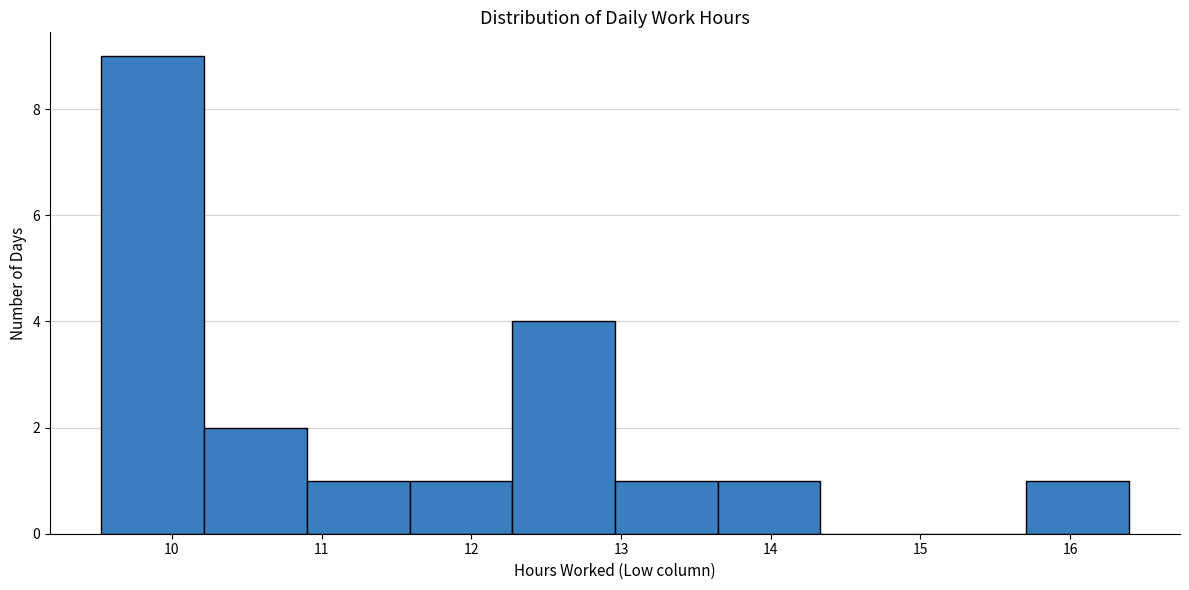

Reading left to right, list every bar in this chart as the range it spans on the x-axis followed by its height. Neither the bar edges nor the heights are printed on the chart, so give them approximately, as read against the axes.

9.5 to 10.2: 9
10.2 to 10.9: 2
10.9 to 11.6: 1
11.6 to 12.3: 1
12.3 to 13.0: 4
13.0 to 13.6: 1
13.6 to 14.3: 1
14.3 to 15.0: 0
15.0 to 15.7: 0
15.7 to 16.4: 1